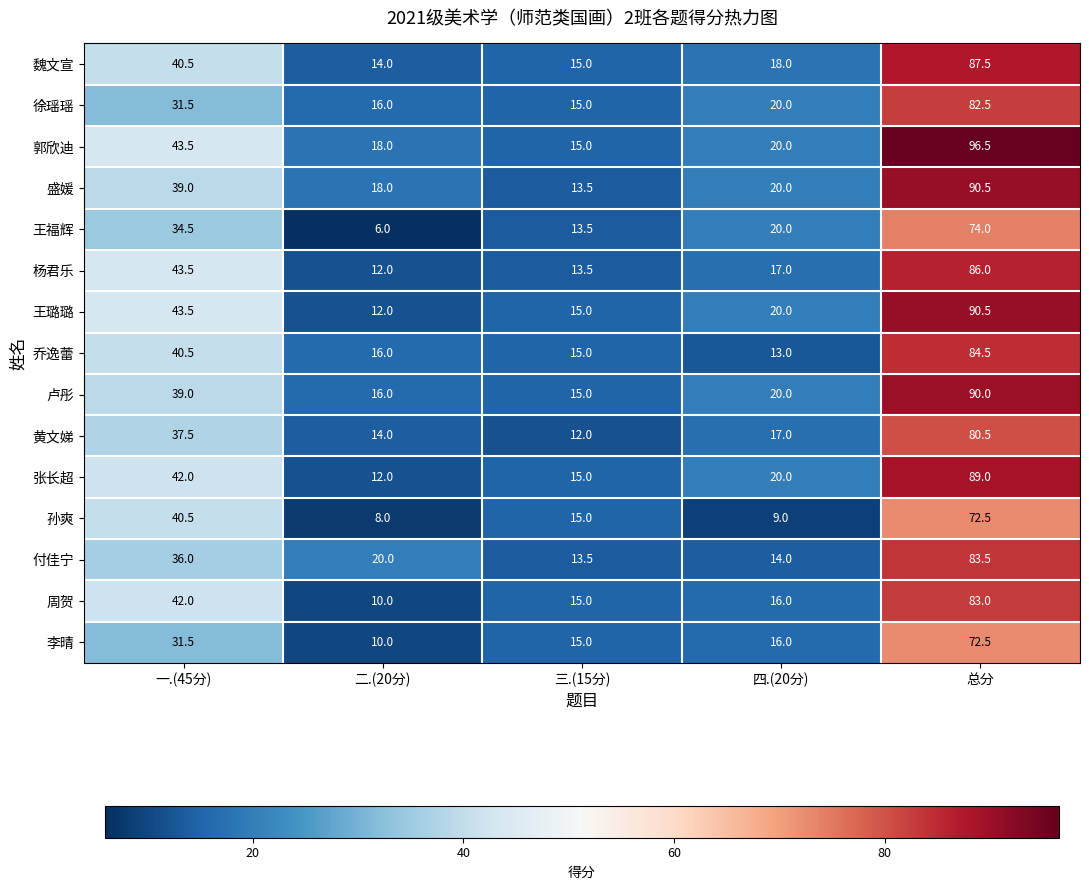

Where is 张长超 nearest to the value 50?

一.(45分)